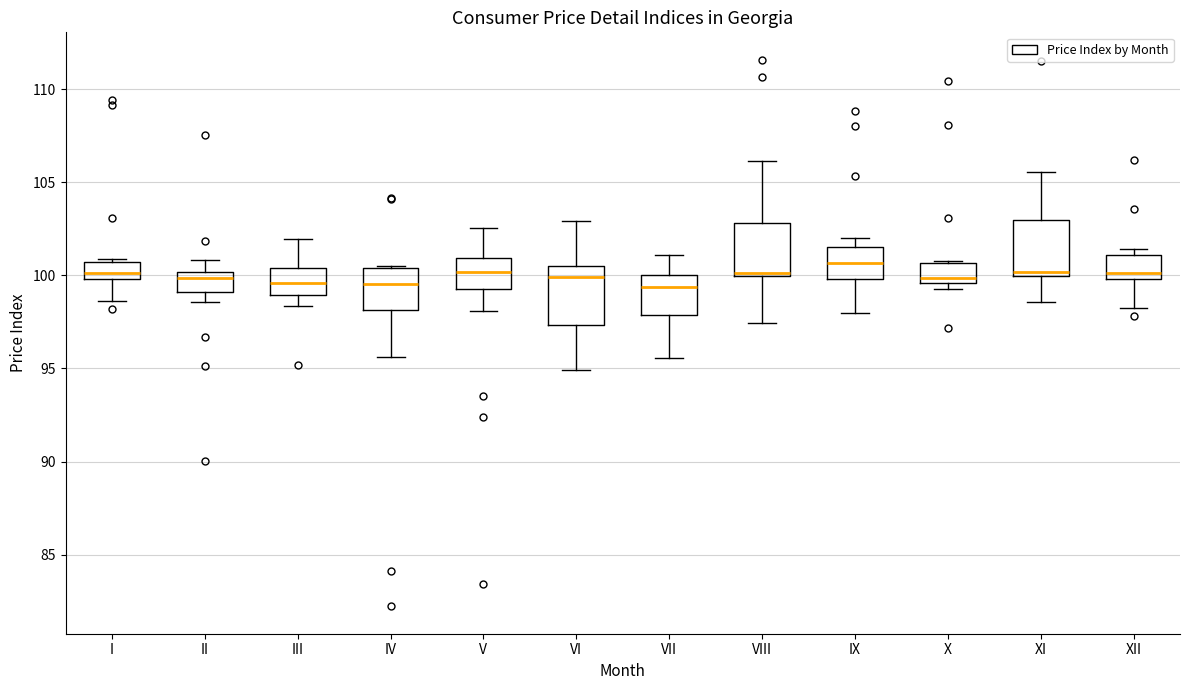

Reading left to right, transcribe this box plot: for each box, give where its median line is, the range the box spans, and where its two whiskers end, as read against the y-axis. The values are not printed on the chart, so give them approximately, as read against the axis.

I: median 100.0 (just above the box's lower edge), box 100.0 to 100.5, whiskers 98.5 to 101.0
II: median 100.0 (just below the box's upper edge), box 99.0 to 100.0, whiskers 98.5 to 101.0
III: median 99.5, box 99.0 to 100.5, whiskers 98.5 to 102.0
IV: median 99.5, box 98.0 to 100.5, whiskers 95.5 to 100.5
V: median 100.0, box 99.5 to 101.0, whiskers 98.0 to 102.5
VI: median 100.0, box 97.5 to 100.5, whiskers 95.0 to 103.0
VII: median 99.5, box 98.0 to 100.0, whiskers 95.5 to 101.0
VIII: median 100.0 (just above the box's lower edge), box 100.0 to 103.0, whiskers 97.5 to 106.0
IX: median 100.5, box 100.0 to 101.5, whiskers 98.0 to 102.0
X: median 100.0, box 99.5 to 100.5, whiskers 99.5 (just below the box's lower edge) to 101.0
XI: median 100.0 (just above the box's lower edge), box 100.0 to 103.0, whiskers 98.5 to 105.5
XII: median 100.0 (just above the box's lower edge), box 100.0 to 101.0, whiskers 98.5 to 101.5